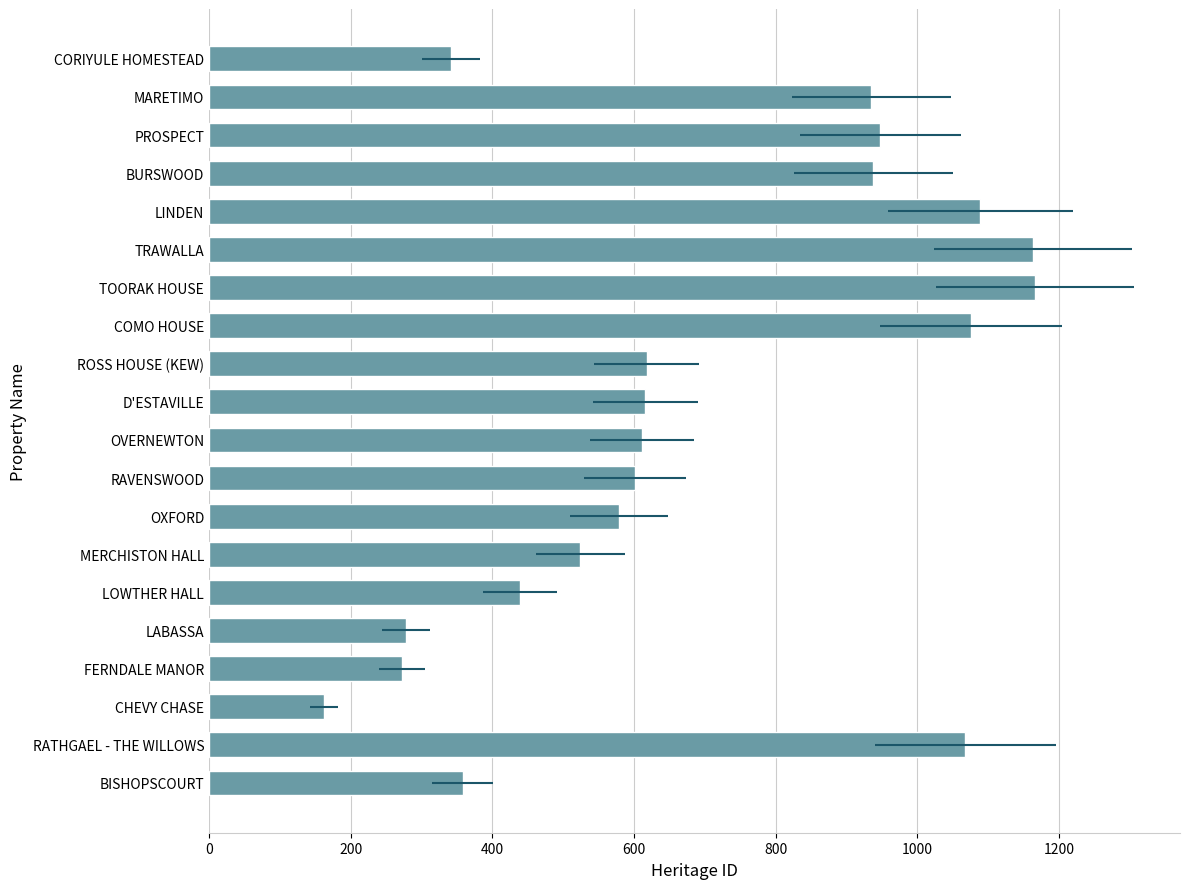

What is the difference between the second highest and minimum values?

1002